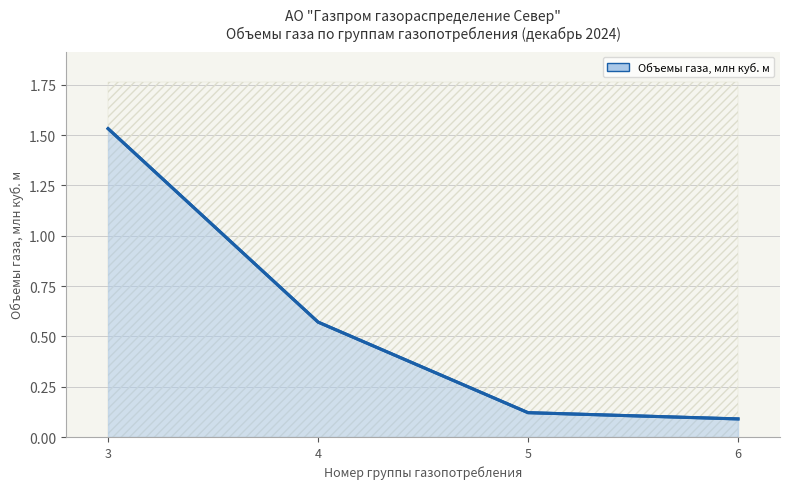

Reading right to left, extract all data points from this chart.

0.1	0.1	0.6	1.5